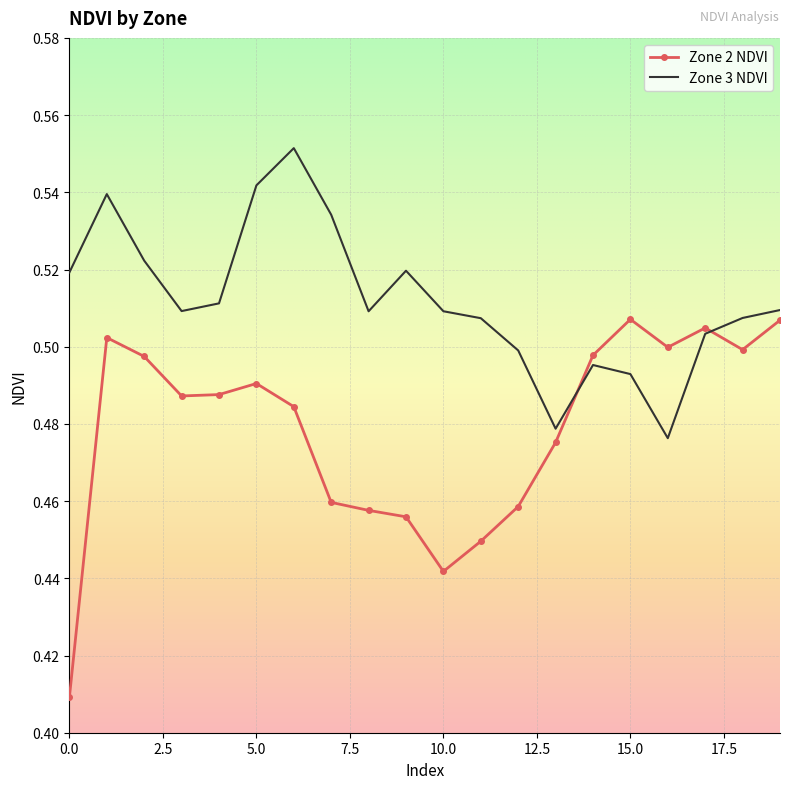

List the series in order of their overall mean, lowest first.

Zone 2 NDVI, Zone 3 NDVI